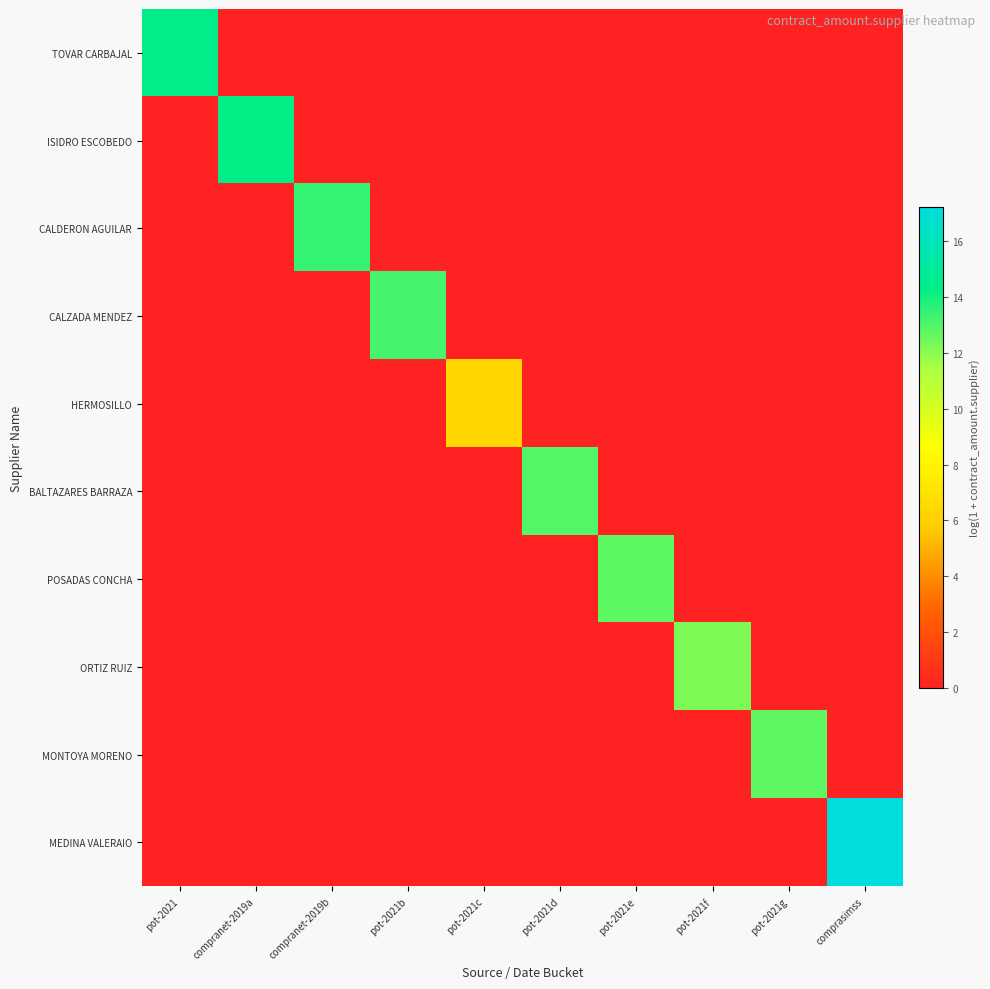

Reading left to right, extract all data points from this chart.

TOVAR CARBAJAL: pot-2021=14.4	compranet-2019a=0.0	compranet-2019b=0.0	pot-2021b=0.0	pot-2021c=0.0	pot-2021d=0.0	pot-2021e=0.0	pot-2021f=0.0	pot-2021g=0.0	comprasimss=0.0
ISIDRO ESCOBEDO: pot-2021=0.0	compranet-2019a=14.3	compranet-2019b=0.0	pot-2021b=0.0	pot-2021c=0.0	pot-2021d=0.0	pot-2021e=0.0	pot-2021f=0.0	pot-2021g=0.0	comprasimss=0.0
CALDERON AGUILAR: pot-2021=0.0	compranet-2019a=0.0	compranet-2019b=13.4	pot-2021b=0.0	pot-2021c=0.0	pot-2021d=0.0	pot-2021e=0.0	pot-2021f=0.0	pot-2021g=0.0	comprasimss=0.0
CALZADA MENDEZ: pot-2021=0.0	compranet-2019a=0.0	compranet-2019b=0.0	pot-2021b=13.2	pot-2021c=0.0	pot-2021d=0.0	pot-2021e=0.0	pot-2021f=0.0	pot-2021g=0.0	comprasimss=0.0
HERMOSILLO: pot-2021=0.0	compranet-2019a=0.0	compranet-2019b=0.0	pot-2021b=0.0	pot-2021c=6.3	pot-2021d=0.0	pot-2021e=0.0	pot-2021f=0.0	pot-2021g=0.0	comprasimss=0.0
BALTAZARES BARRAZA: pot-2021=0.0	compranet-2019a=0.0	compranet-2019b=0.0	pot-2021b=0.0	pot-2021c=0.0	pot-2021d=12.9	pot-2021e=0.0	pot-2021f=0.0	pot-2021g=0.0	comprasimss=0.0
POSADAS CONCHA: pot-2021=0.0	compranet-2019a=0.0	compranet-2019b=0.0	pot-2021b=0.0	pot-2021c=0.0	pot-2021d=0.0	pot-2021e=12.8	pot-2021f=0.0	pot-2021g=0.0	comprasimss=0.0
ORTIZ RUIZ: pot-2021=0.0	compranet-2019a=0.0	compranet-2019b=0.0	pot-2021b=0.0	pot-2021c=0.0	pot-2021d=0.0	pot-2021e=0.0	pot-2021f=12.2	pot-2021g=0.0	comprasimss=0.0
MONTOYA MORENO: pot-2021=0.0	compranet-2019a=0.0	compranet-2019b=0.0	pot-2021b=0.0	pot-2021c=0.0	pot-2021d=0.0	pot-2021e=0.0	pot-2021f=0.0	pot-2021g=12.7	comprasimss=0.0
MEDINA VALERAIO: pot-2021=0.0	compranet-2019a=0.0	compranet-2019b=0.0	pot-2021b=0.0	pot-2021c=0.0	pot-2021d=0.0	pot-2021e=0.0	pot-2021f=0.0	pot-2021g=0.0	comprasimss=17.2